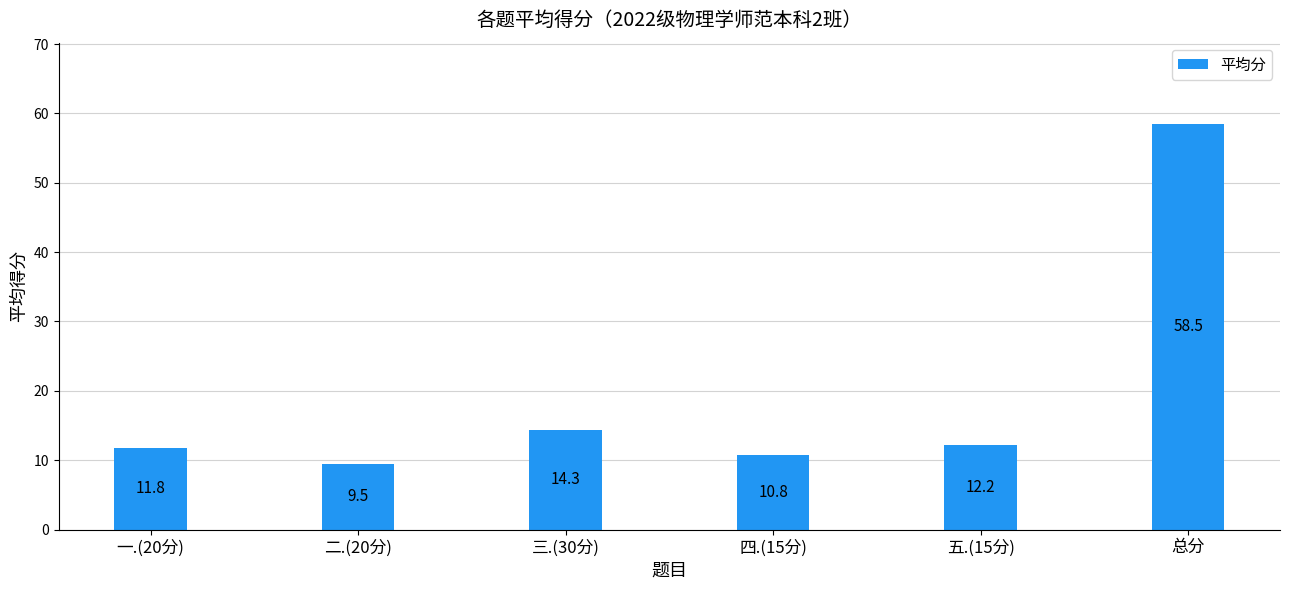

What is the difference between the values at 五.(15分) and 一.(20分)?

0.4